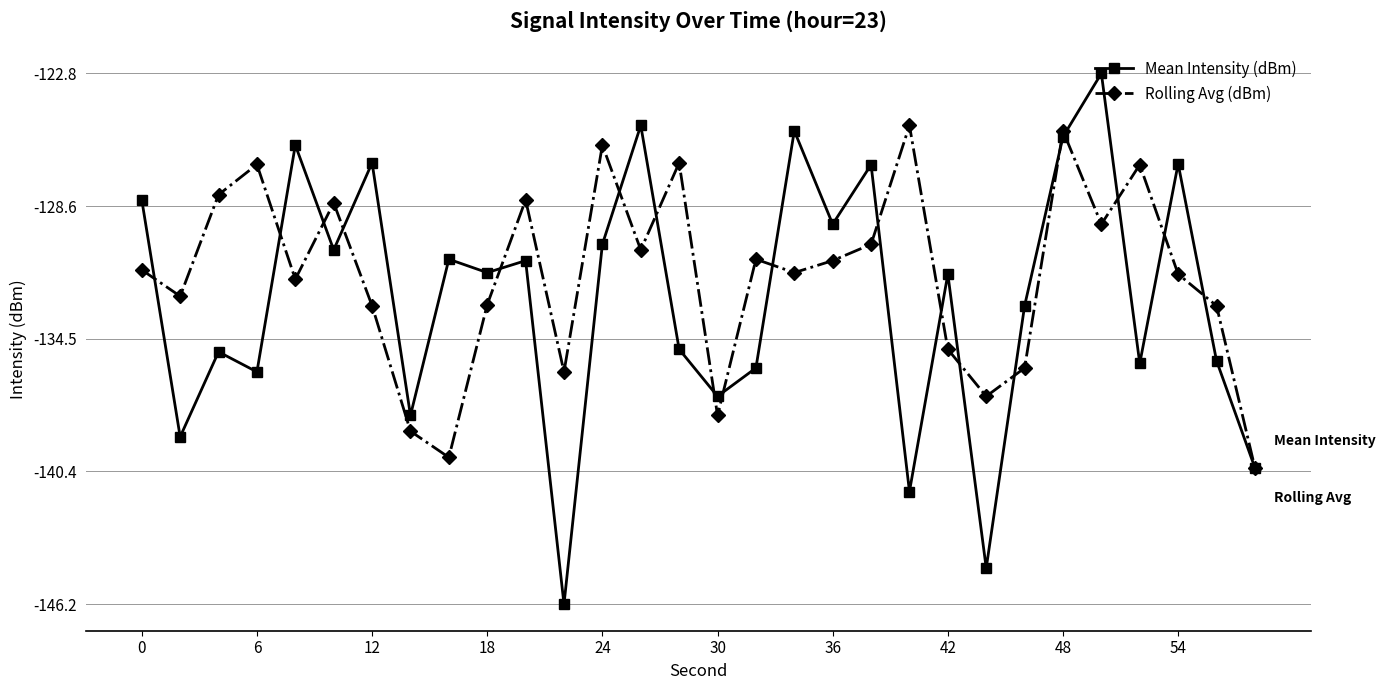

Rank the series by their maximum value, from lowest to highest.

Rolling Avg (dBm), Mean Intensity (dBm)